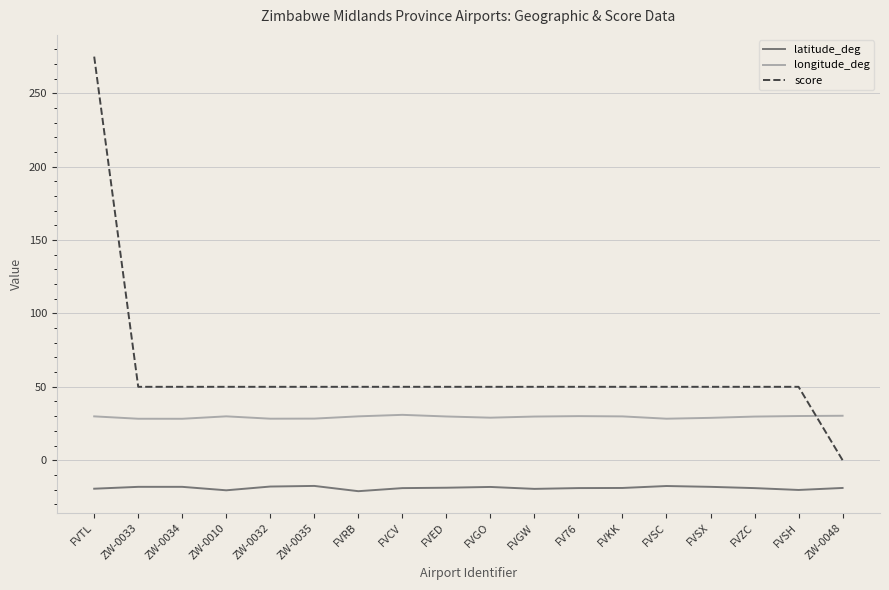

True or false: score and longitude_deg intersect in this chart.

True